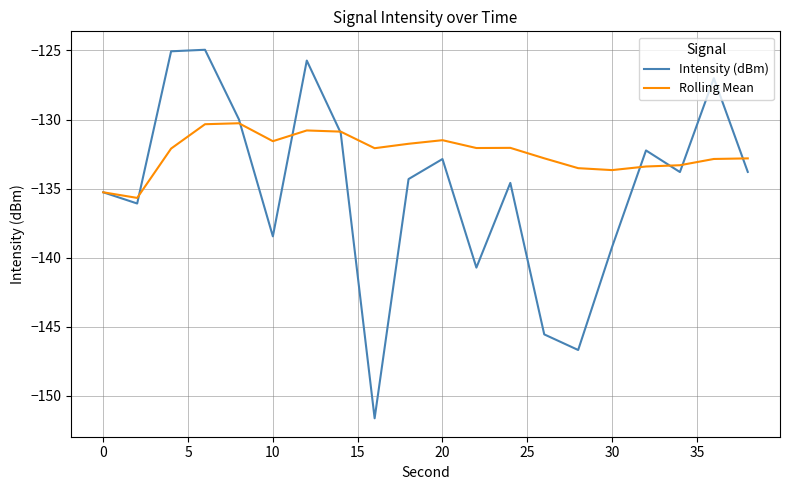

List the series in order of their overall mean, lowest first.

Intensity (dBm), Rolling Mean